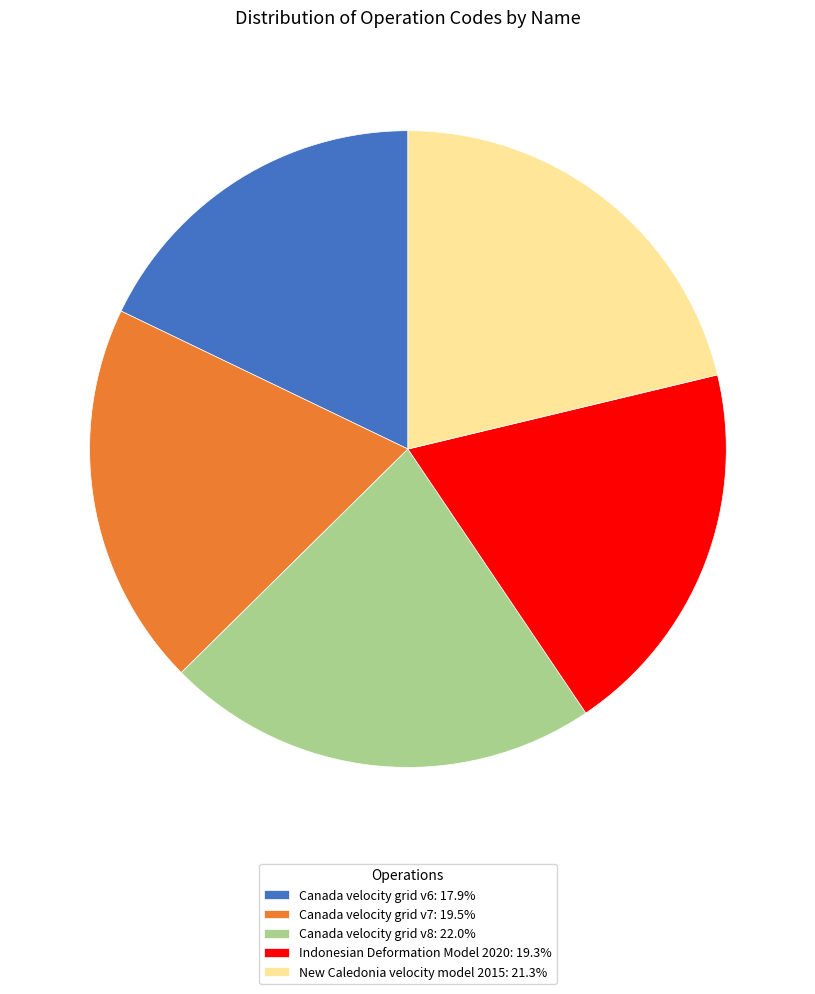

Is the sum of Canada velocity grid v8: 22.0% and Canada velocity grid v7: 19.5% greater than half?

No